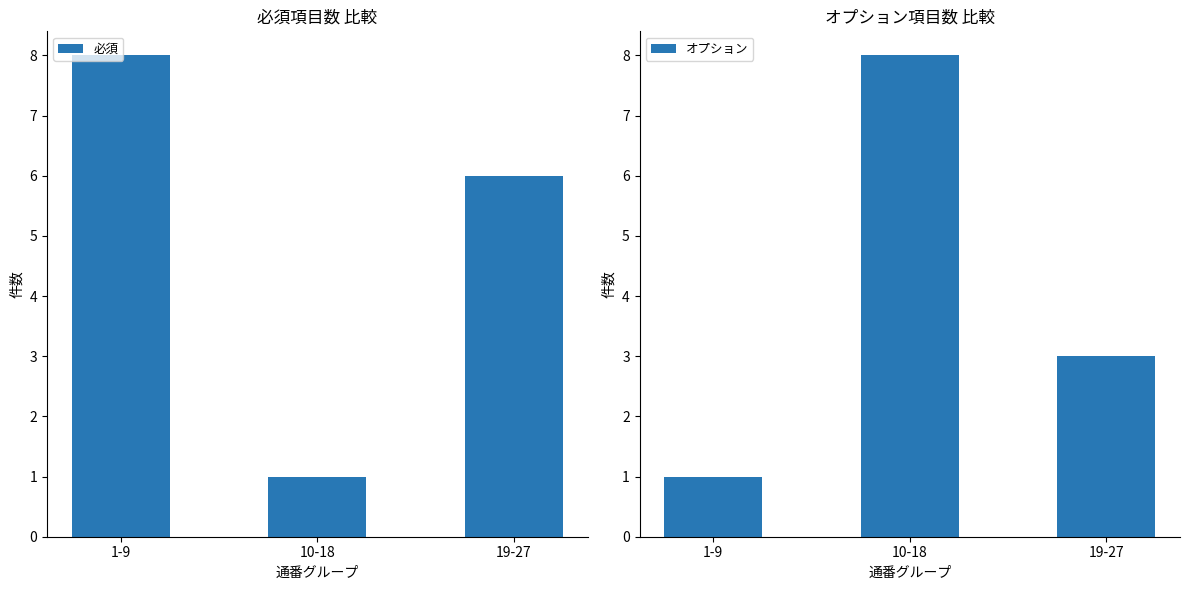

Reading right to left, what are all the values shown in this chart?

必須: 6	1	8
オプション: 3	8	1